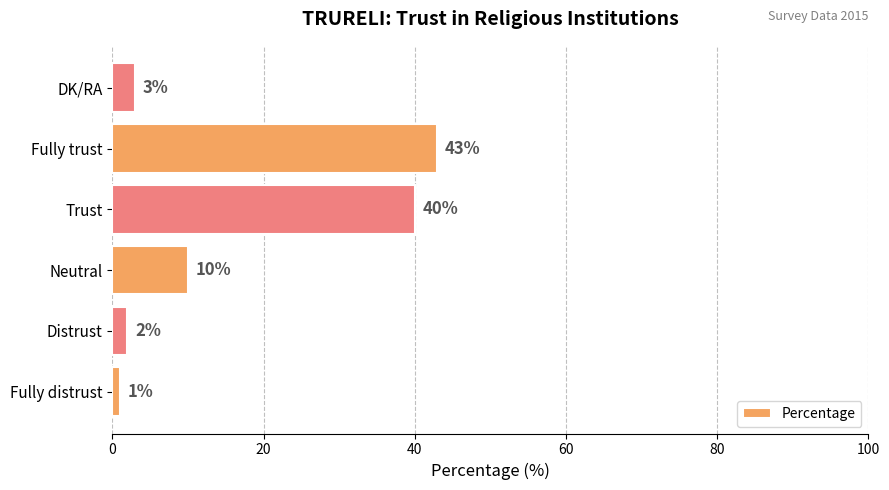

True or false: the data shows 62 at Trust.

False